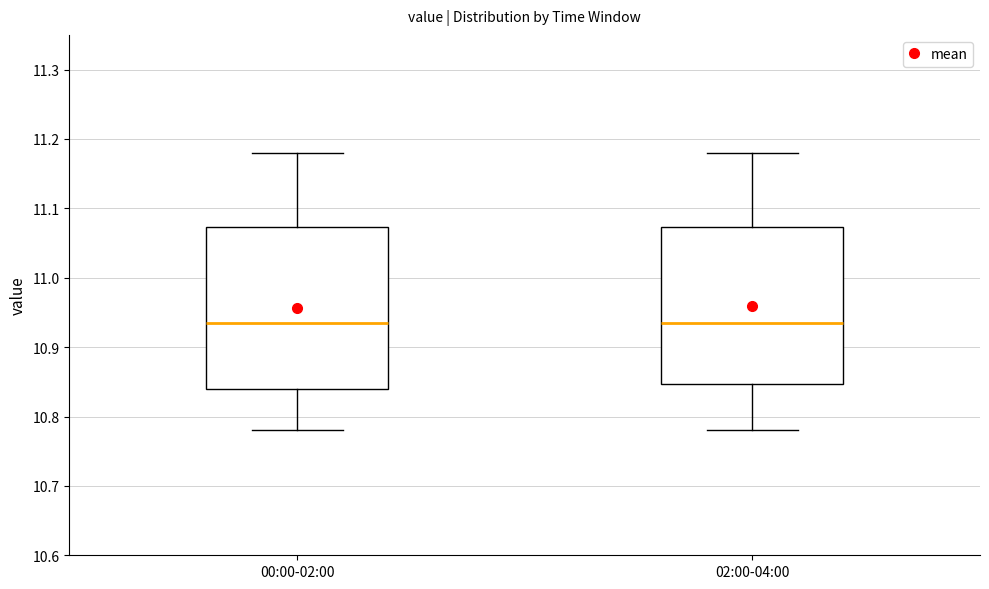

Reading left to right, transcribe this box plot: for each box, give where its median line is, the range the box spans, and where its two whiskers end, as read against the y-axis. The values are not printed on the chart, so give them approximately, as read against the axis.

00:00-02:00: median 10.94, box 10.84 to 11.07, whiskers 10.78 to 11.18
02:00-04:00: median 10.94, box 10.85 to 11.07, whiskers 10.78 to 11.18